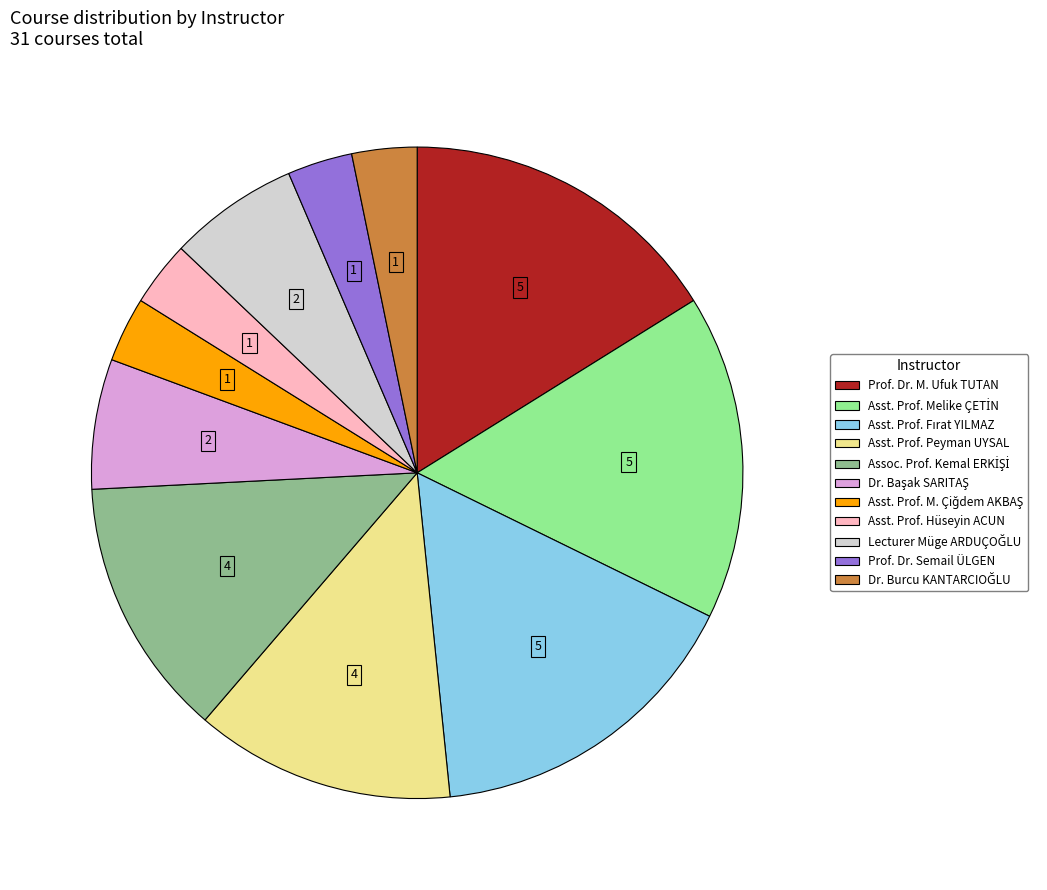

How many segments does this pie chart have?

11